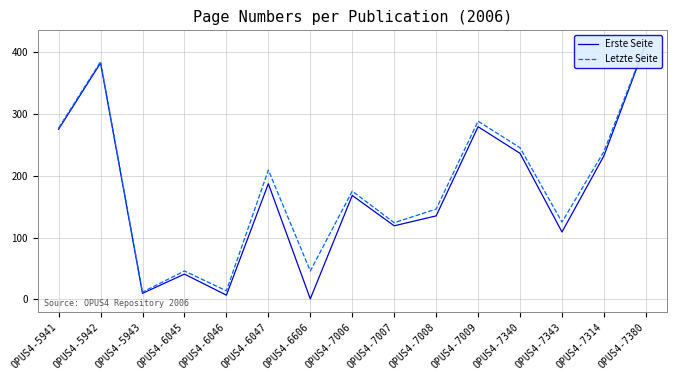

What is the total value across all series at OPUS4-7009?

567